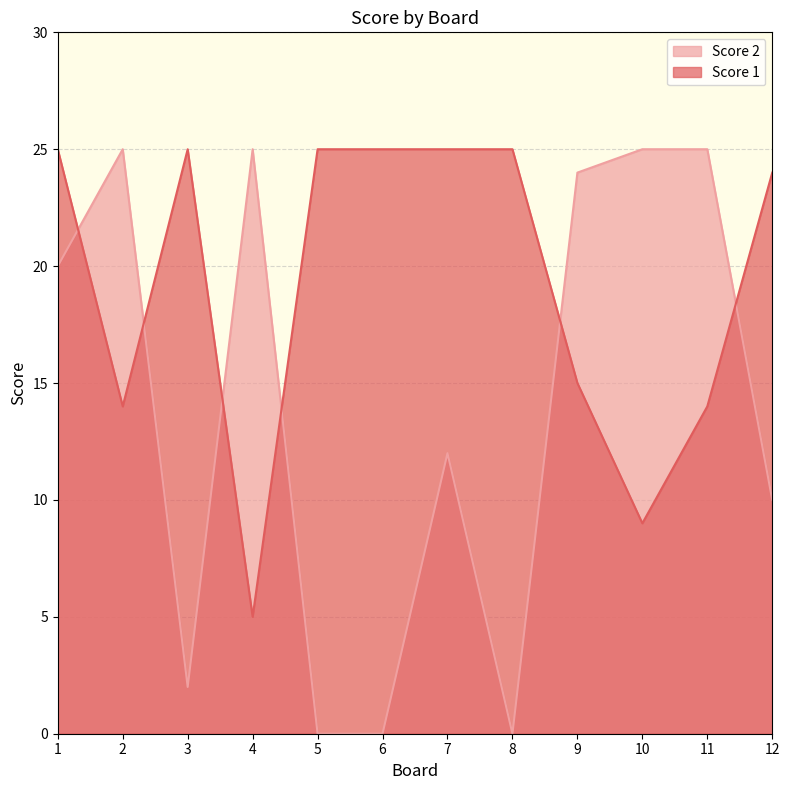

Which series ends up on top after the final intersection of Score 2 and Score 1?

Score 1